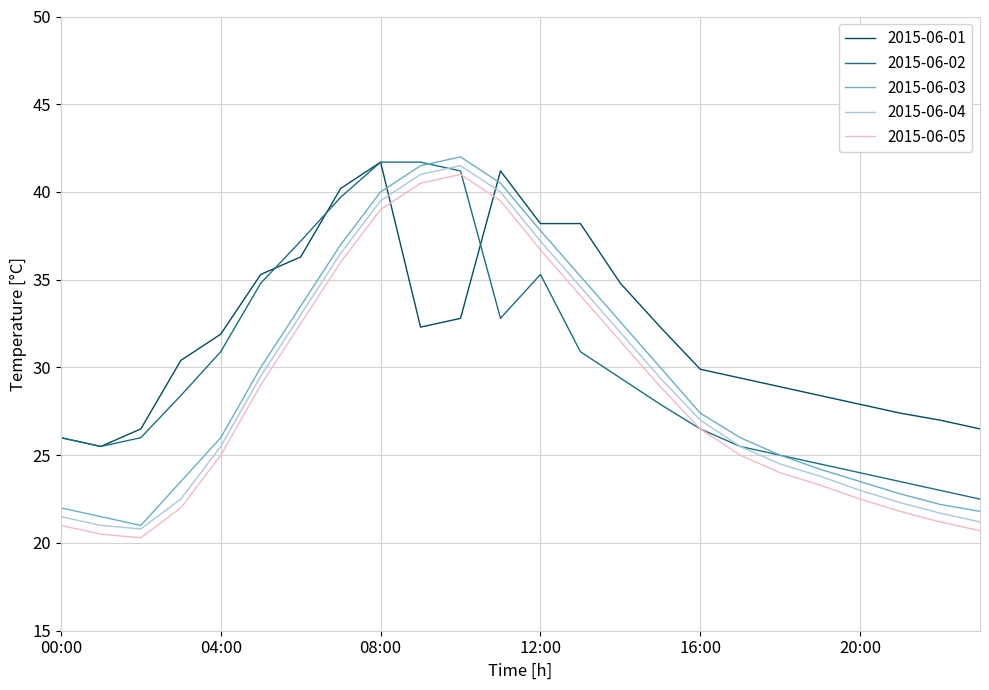

What is the smallest value displayed?

20.3